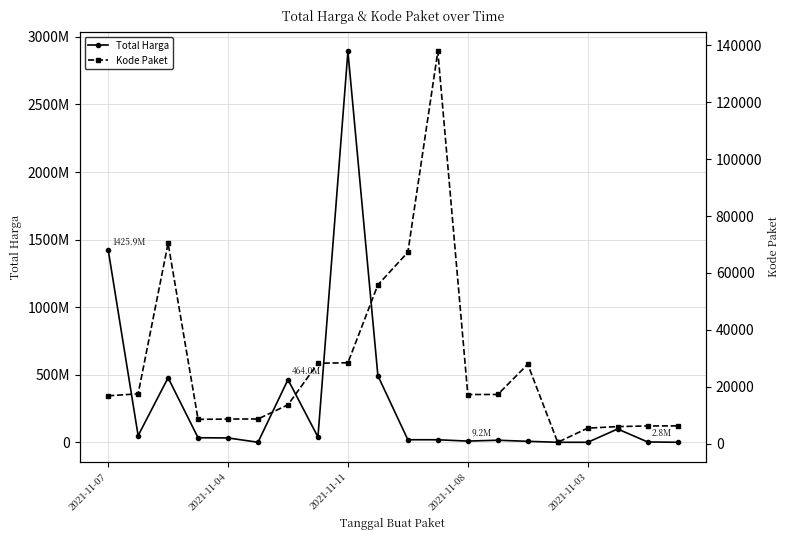

How many lines are shown in the chart?

2